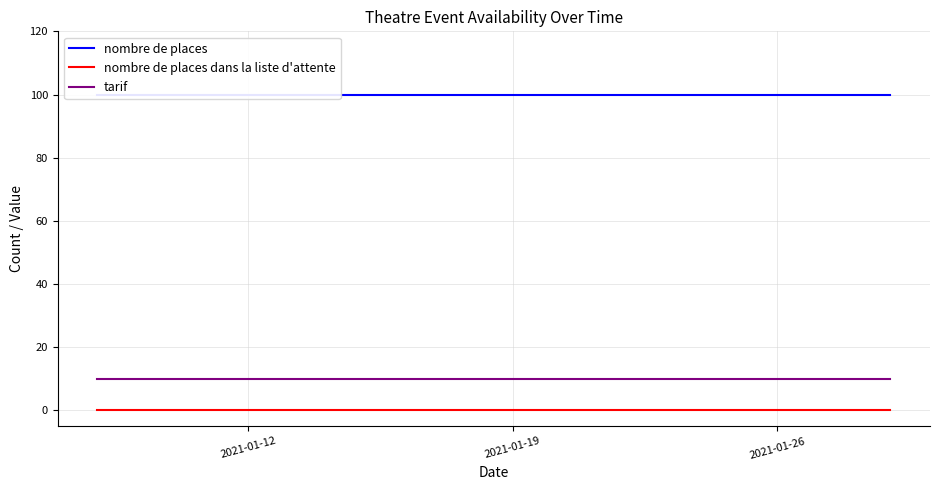

True or false: nombre de places and nombre de places dans la liste d'attente intersect in this chart.

False